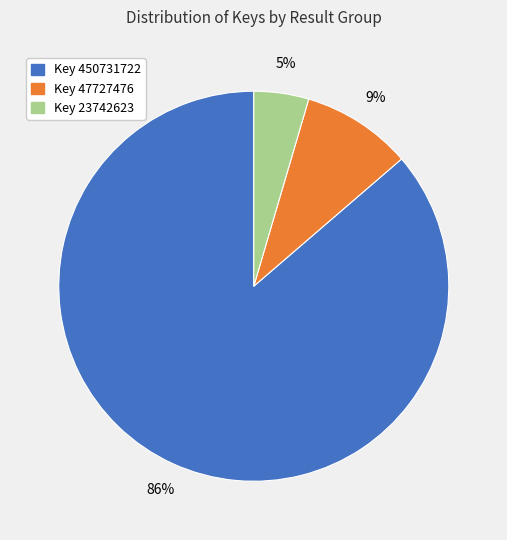

Does any single category account for the majority?

Yes